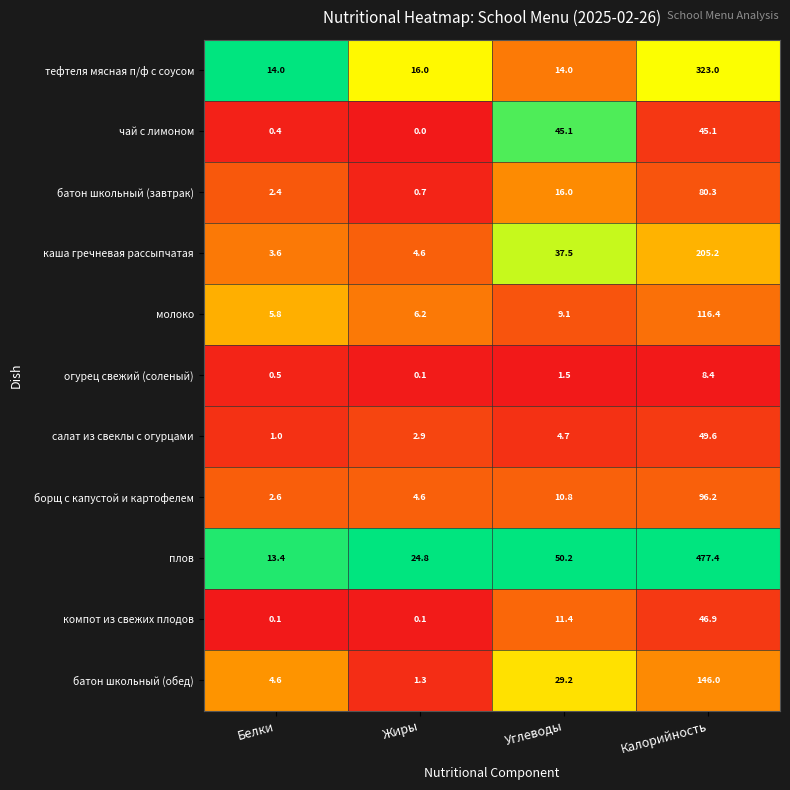

What is the difference between the maximum and minimum values in the чай с лимоном series?

45.1